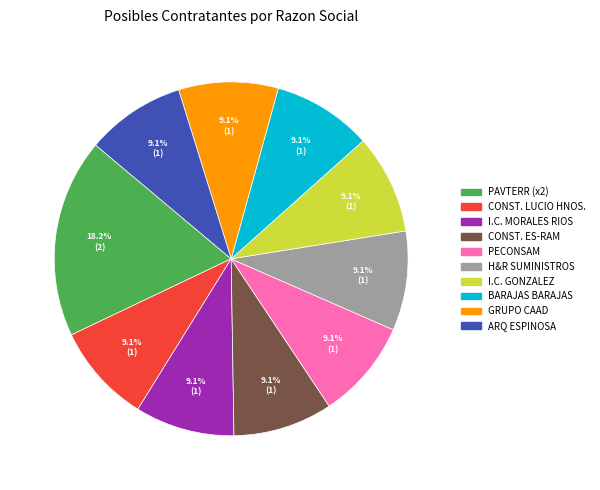

Is there any slice that represents more than half of the pie?

No